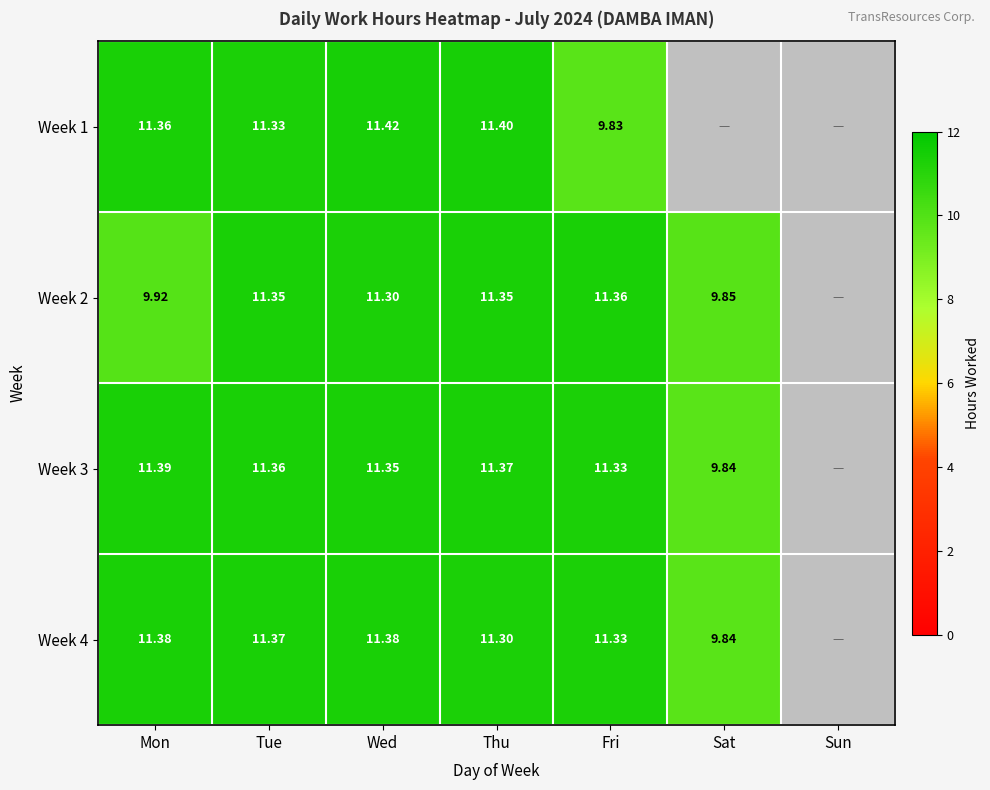

Is the value of Week 2 at Wed greater than the value of Week 3 at Sat?

Yes